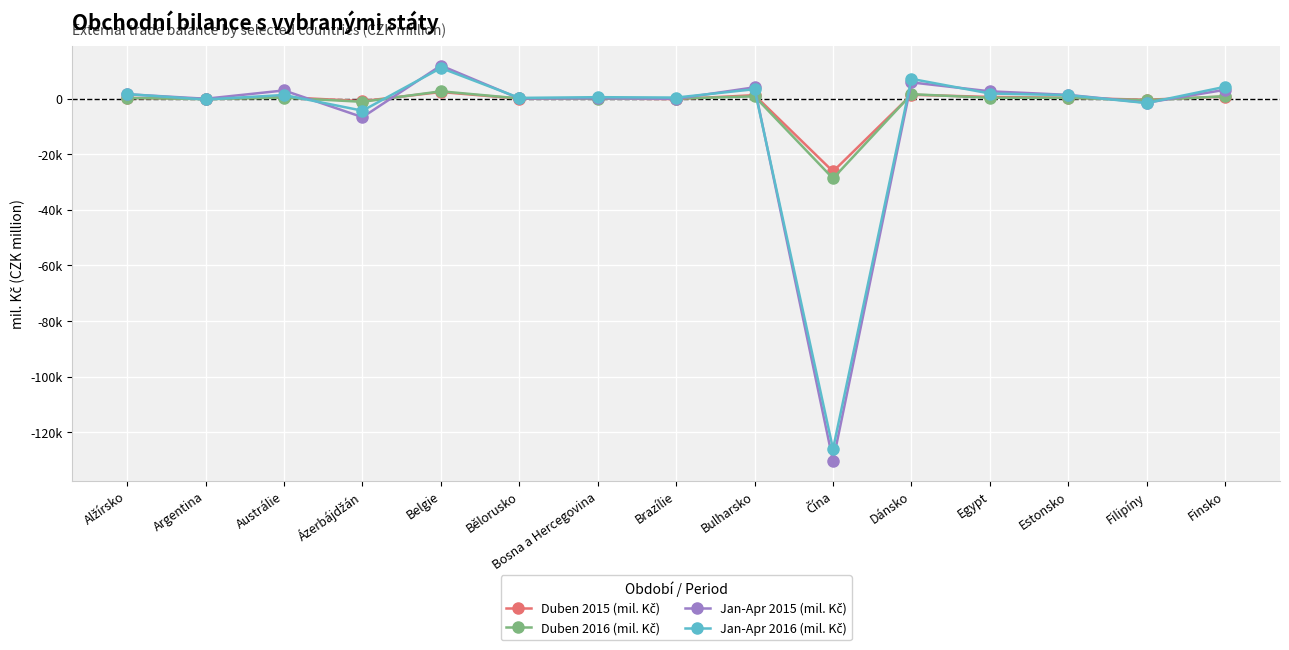

What is the average value of the Jan-Apr 2015 (mil. Kč) series?

-6916